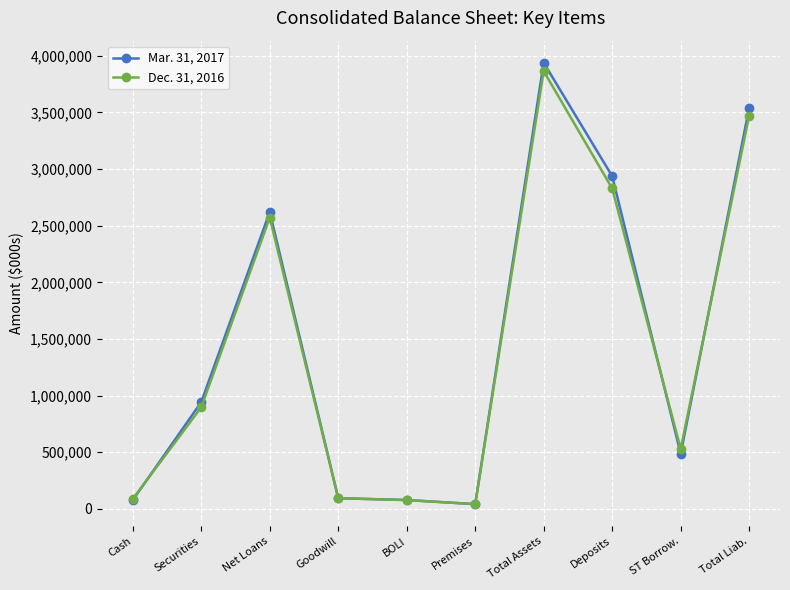

List the series in order of their peak value, lowest first.

Dec. 31, 2016, Mar. 31, 2017